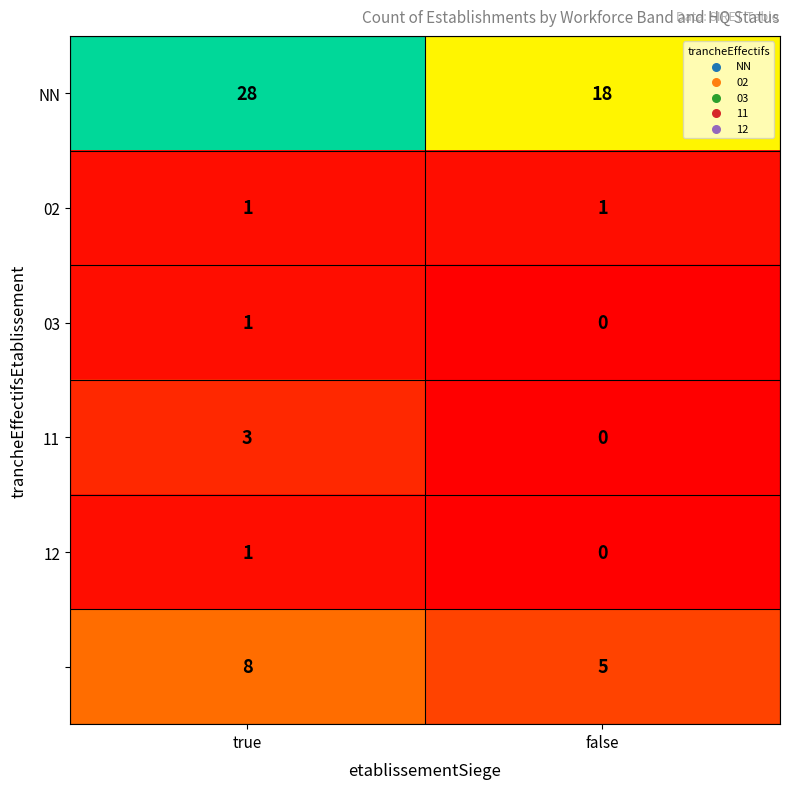

What is the total value across all series at false?

24